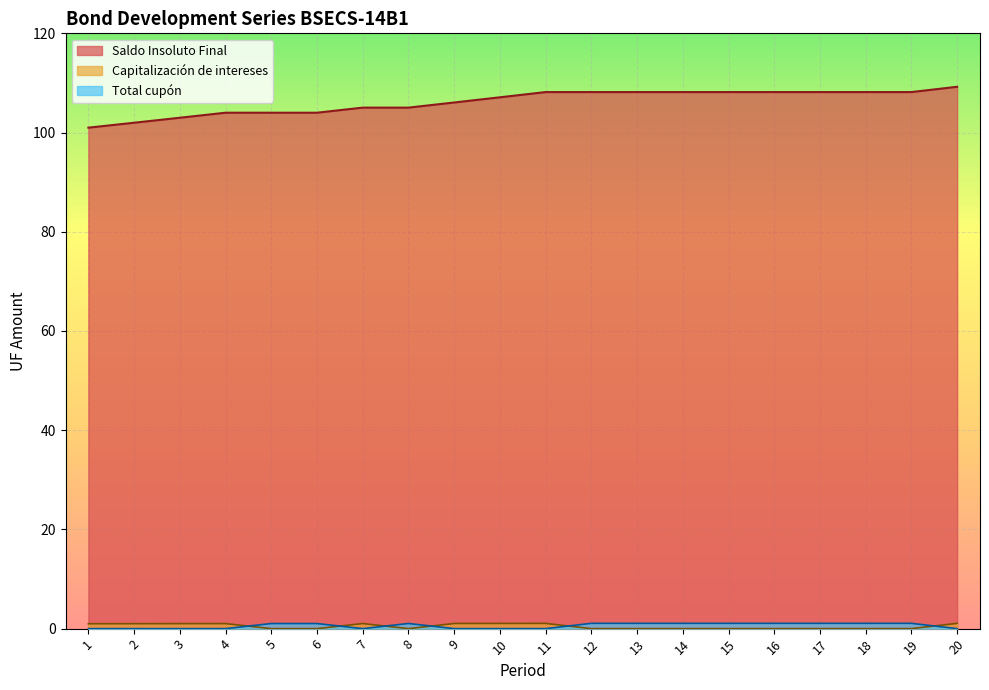

Where do Capitalización de intereses and Total cupón first cross each other?

4 and 5